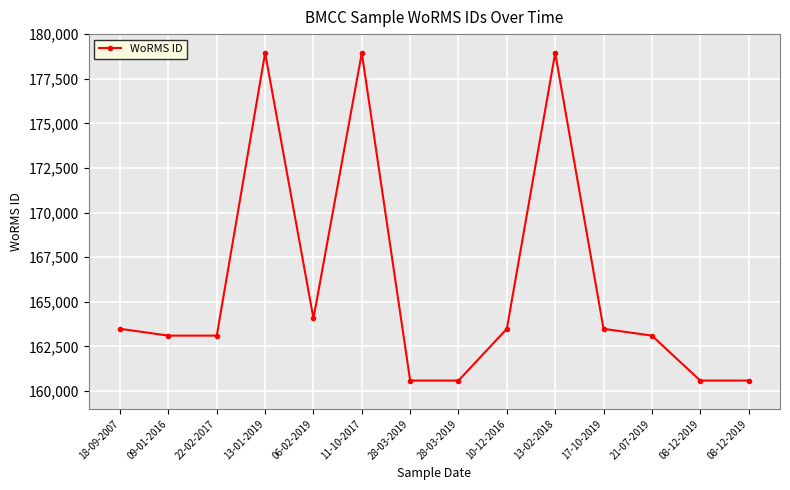

How many lines are shown in the chart?

1